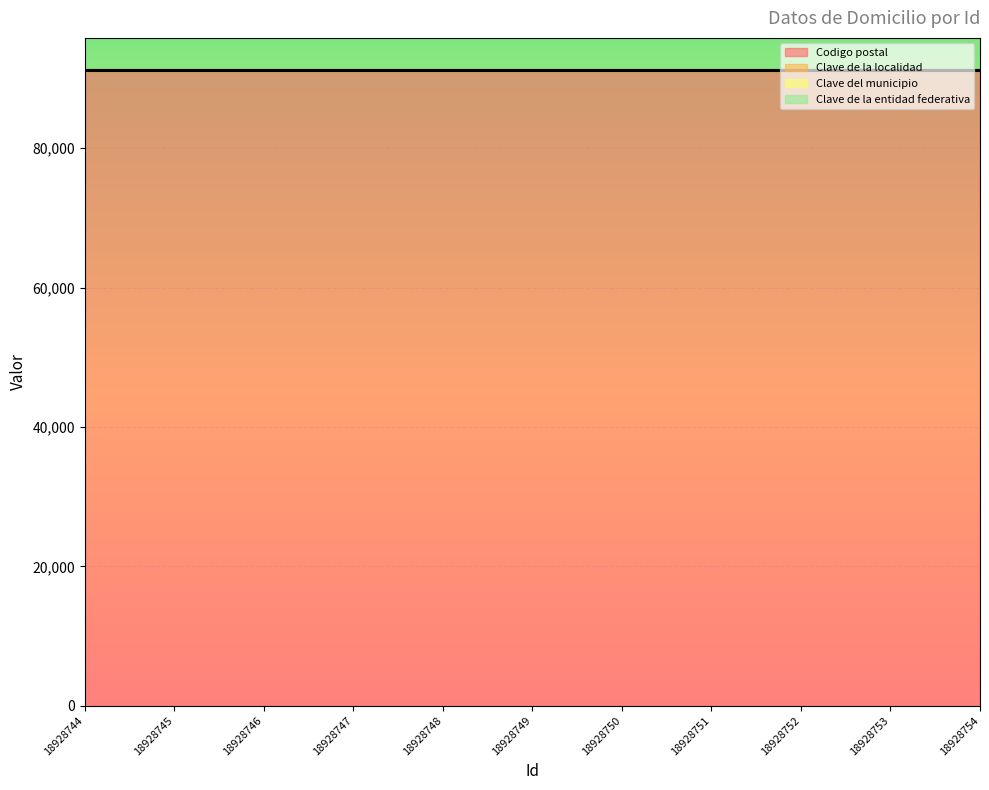

Reading right to left, extract all data points from this chart.

Codigo postal: 18928754=91070	18928753=91070	18928752=91070	18928751=91070	18928750=91070	18928749=91070	18928748=91070	18928747=91070	18928746=91070	18928745=91070	18928744=91070
Clave de la localidad: 18928754=87	18928753=87	18928752=87	18928751=87	18928750=87	18928749=87	18928748=87	18928747=87	18928746=87	18928745=87	18928744=87
Clave del municipio: 18928754=87	18928753=87	18928752=87	18928751=87	18928750=87	18928749=87	18928748=87	18928747=87	18928746=87	18928745=87	18928744=87
Clave de la entidad federativa: 18928754=30	18928753=30	18928752=30	18928751=30	18928750=30	18928749=30	18928748=30	18928747=30	18928746=30	18928745=30	18928744=30